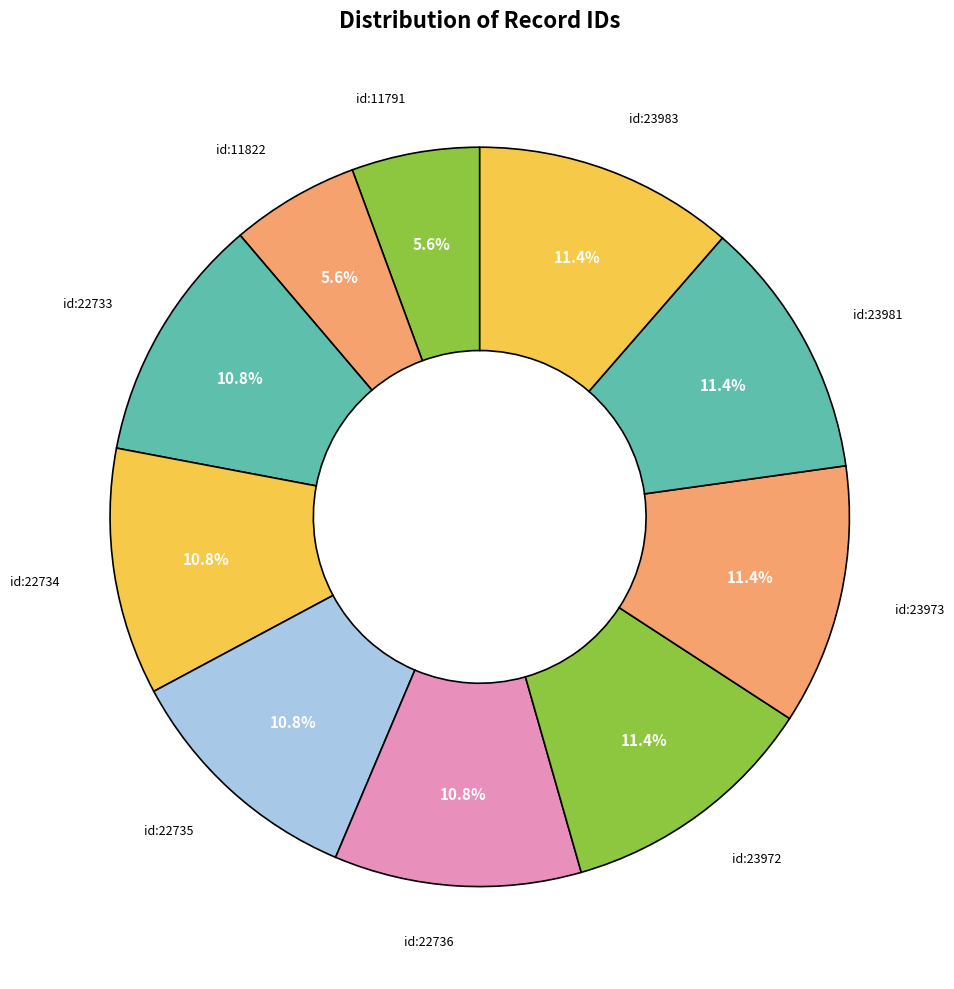

What is the ratio of the value at id:22734 to the value at id:11791?

1.9